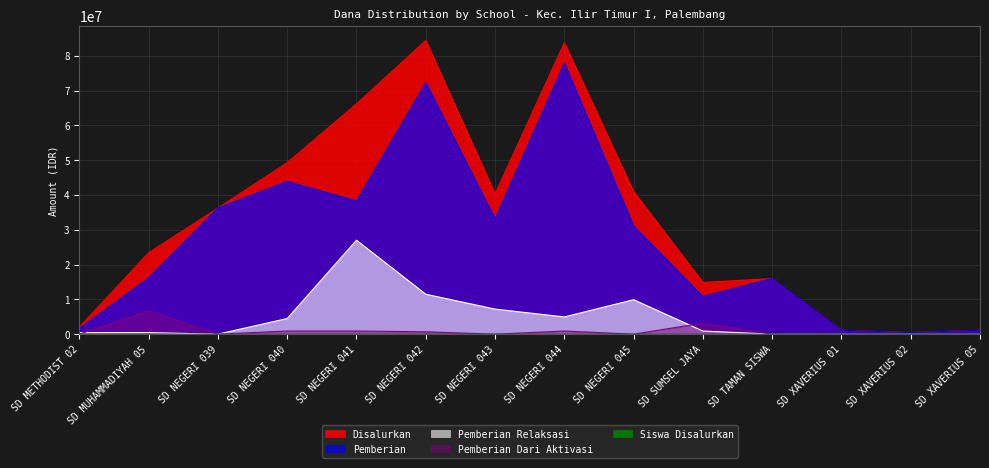

Rank the series by their maximum value, from highest to lowest.

Disalurkan, Pemberian, Pemberian Relaksasi, Pemberian Dari Aktivasi, Siswa Disalurkan